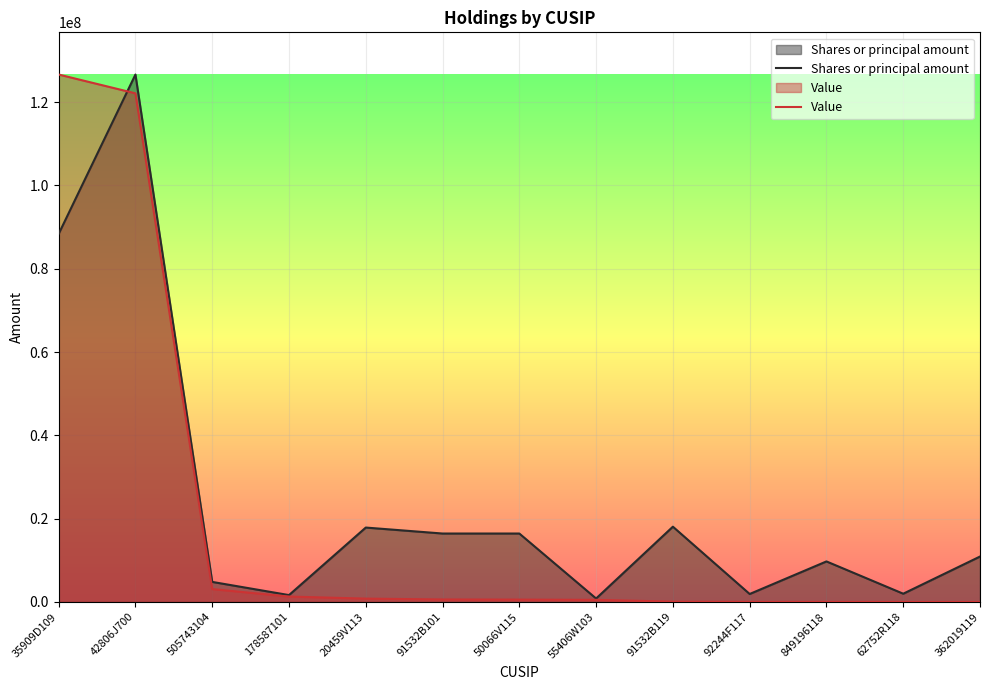

List the series in order of their peak value, highest first.

Shares or principal amount, Value